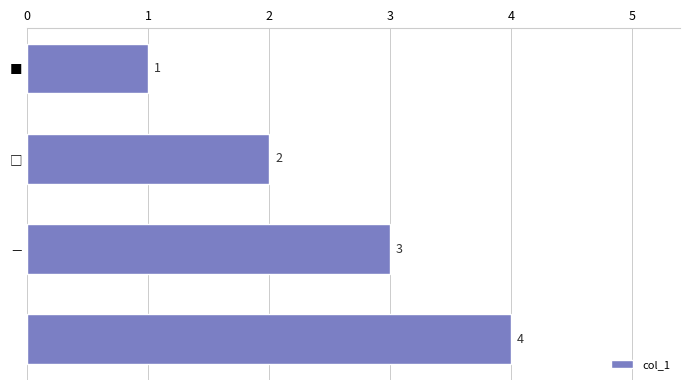

Count the values in the range 2 to 4.

3